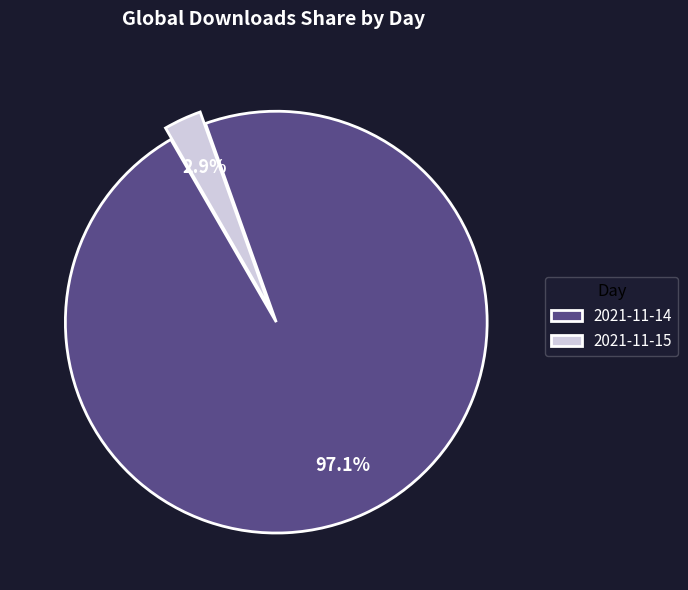

How many segments does this pie chart have?

2